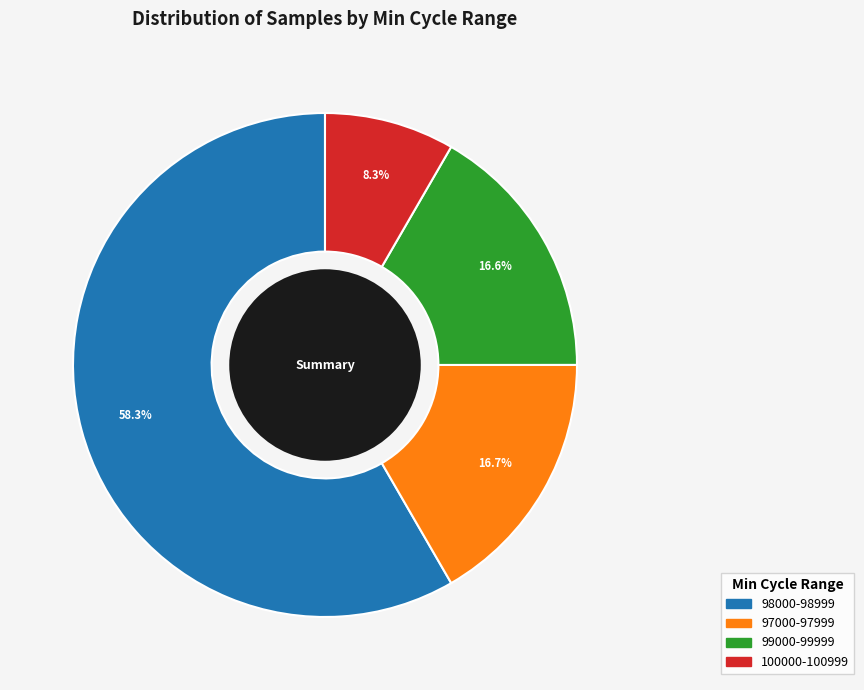

How many segments does this pie chart have?

4